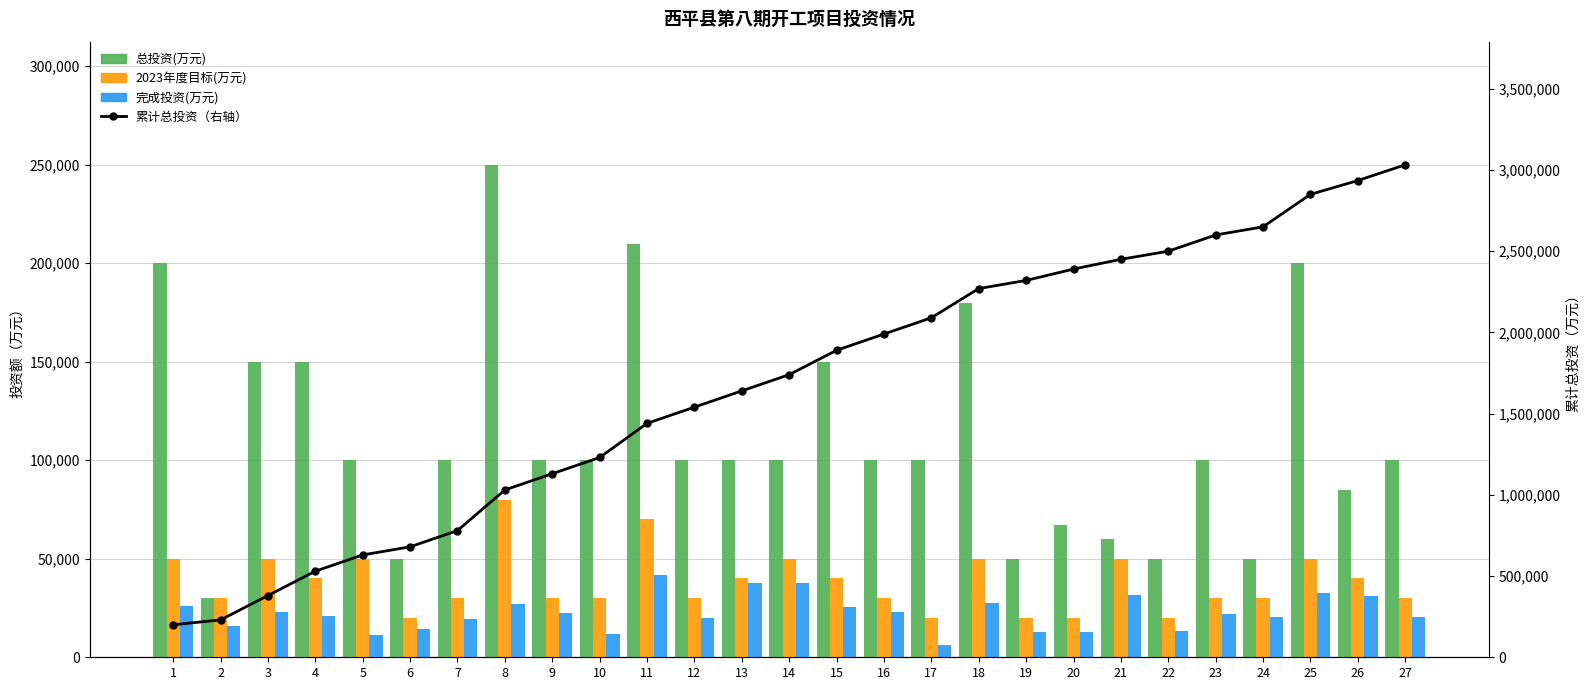

What is the average value of the 2023年度目标(万元) series?

38148